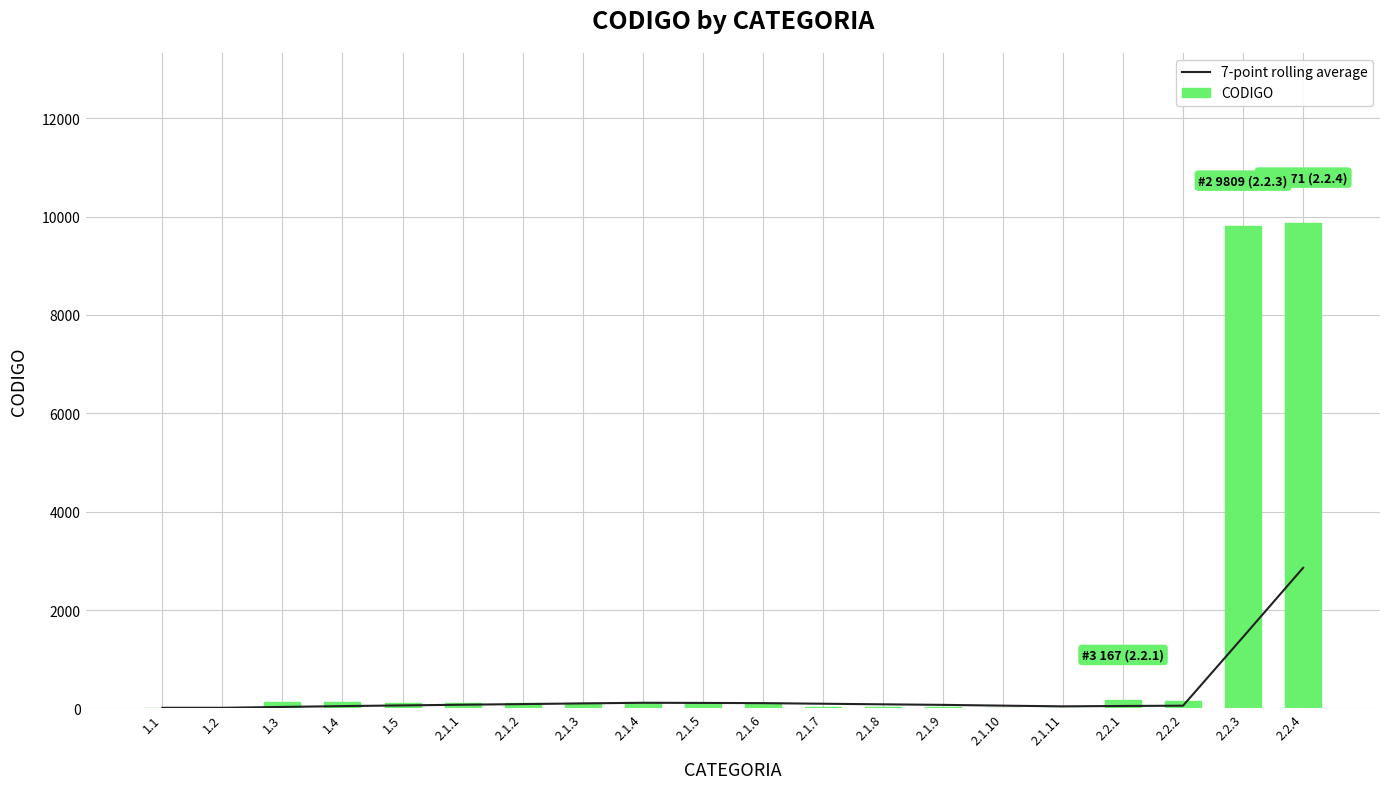

What is the label of the 15th bar from the left?

2.1.10